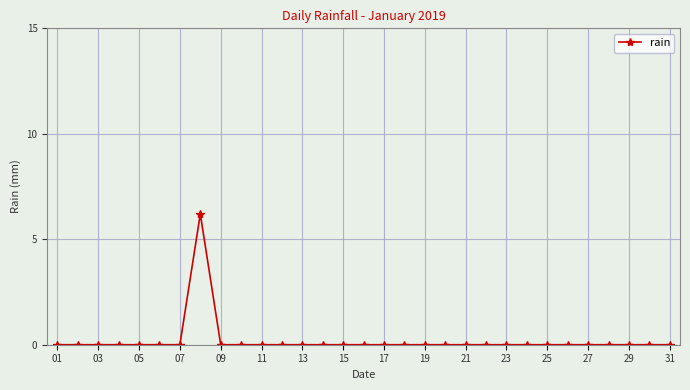

What is the sum of all values?

6.2